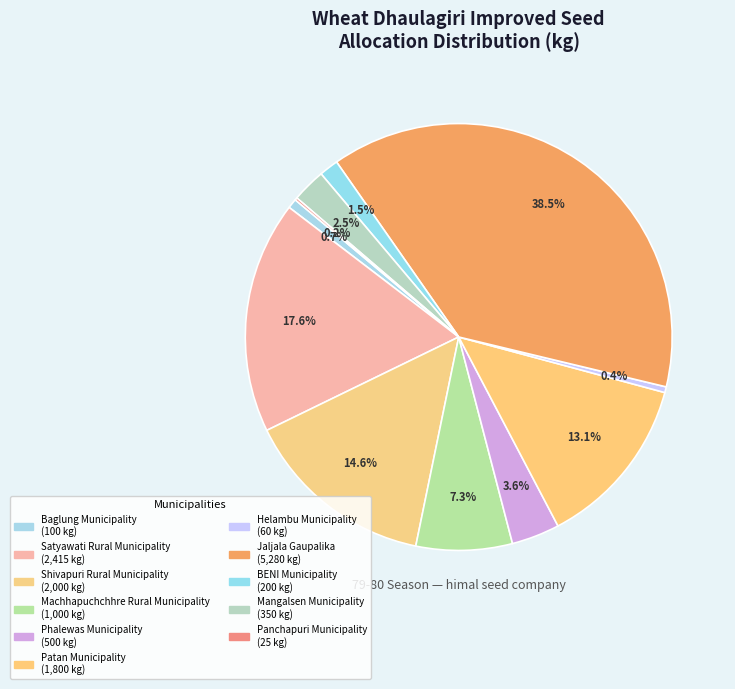

Is it true that Jaljala Gaupalika is 30% of the pie?

False